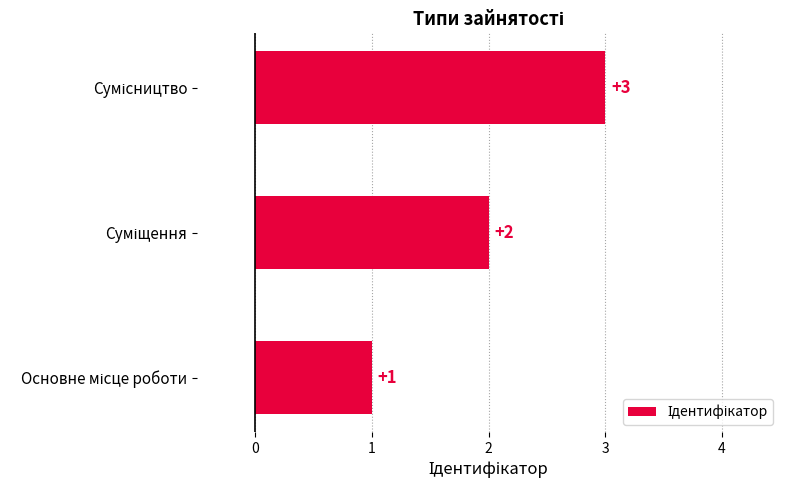

What is the sum of all values?

6